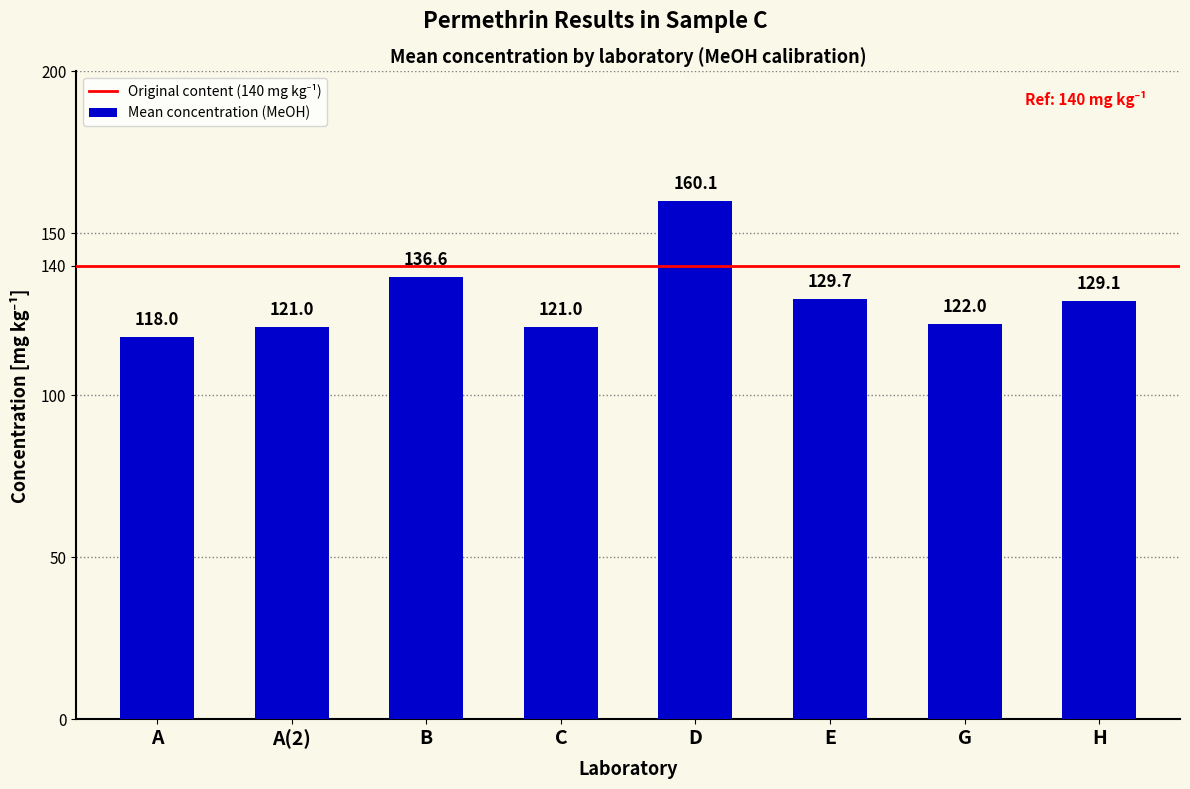

The chart shows a value of 36.4 at E. True or false?

False